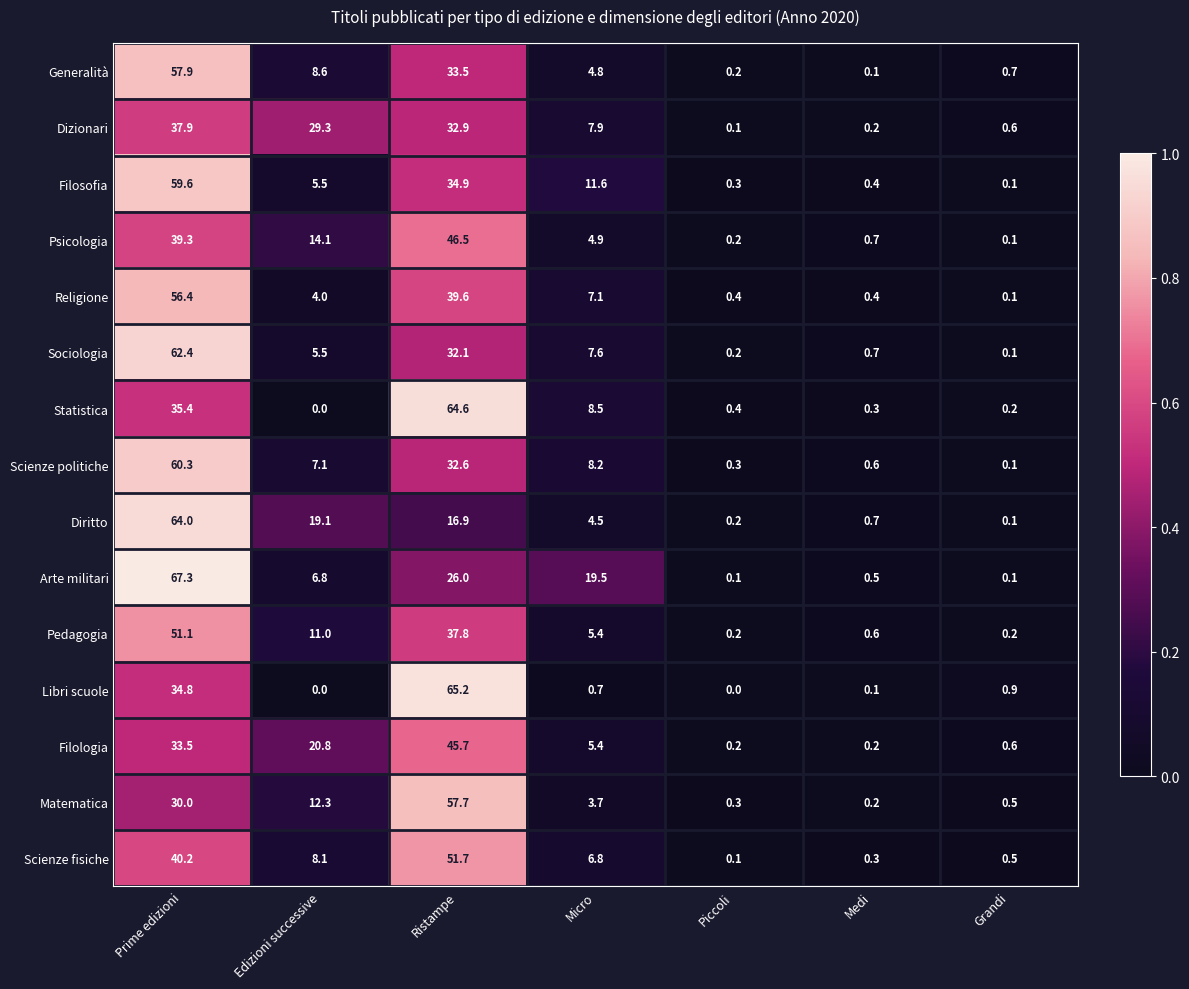

What is the spread (max minus min) of values at Medi?

0.6